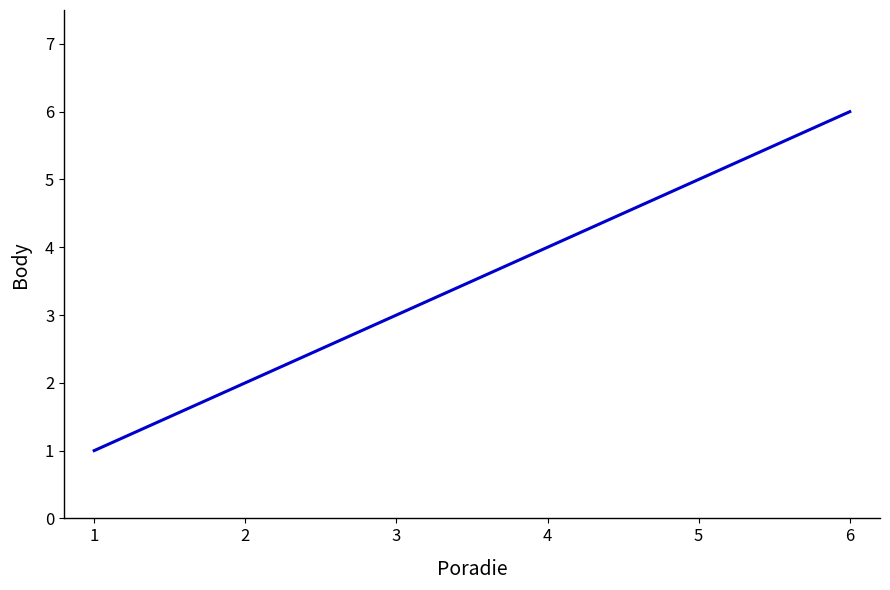

Approximately how many times larger is the value at 1 compared to 3?

0.3